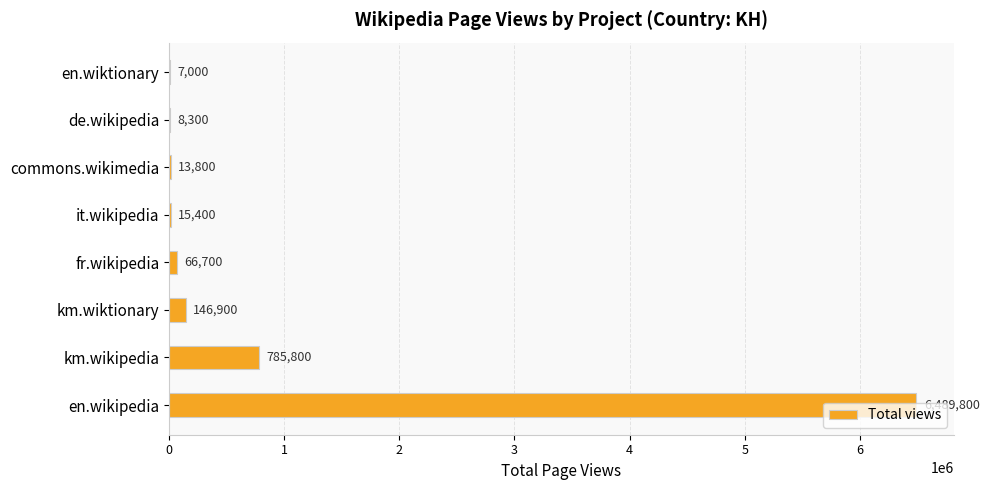

What is the greatest value displayed?

6489800